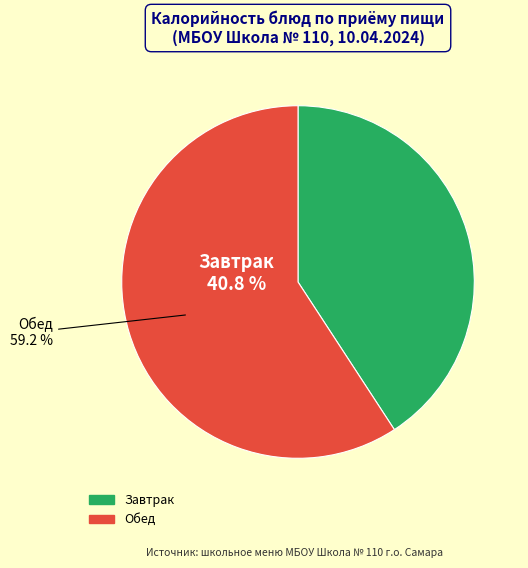

True or false: Завтрак accounts for 41% of the total.

True